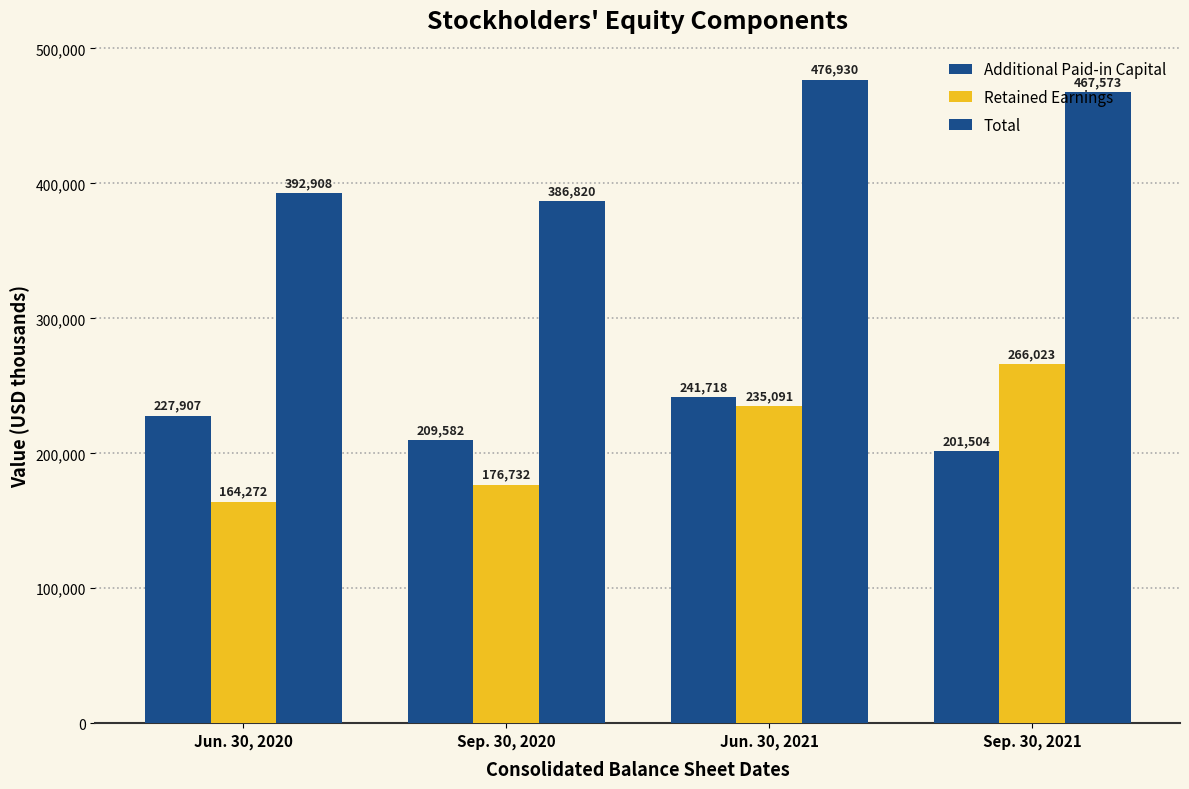

Reading left to right, what are all the values shown in this chart?

Additional Paid-in Capital: Jun. 30, 2020=227907	Sep. 30, 2020=209582	Jun. 30, 2021=241718	Sep. 30, 2021=201504
Retained Earnings: Jun. 30, 2020=164272	Sep. 30, 2020=176732	Jun. 30, 2021=235091	Sep. 30, 2021=266023
Total: Jun. 30, 2020=392908	Sep. 30, 2020=386820	Jun. 30, 2021=476930	Sep. 30, 2021=467573